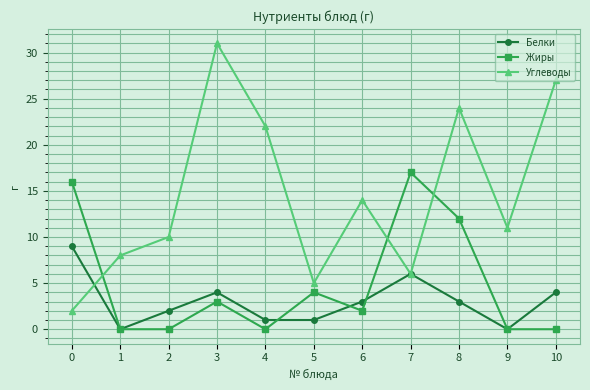

Rank the categories by Углеводы value from lowest to highest.

0, 5, 7, 1, 2, 9, 6, 4, 8, 10, 3